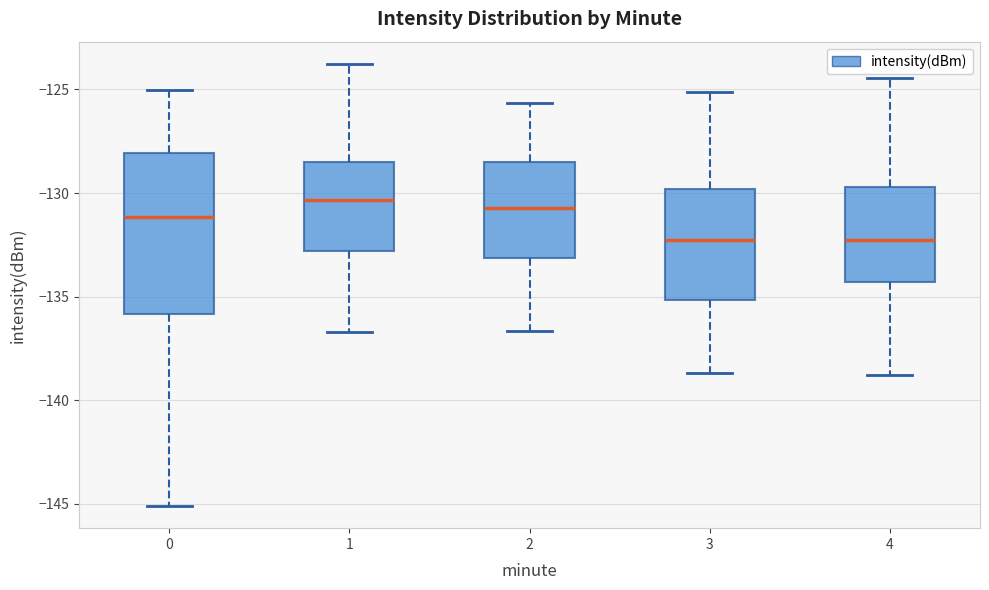

Reading left to right, transcribe this box plot: for each box, give where its median line is, the range the box spans, and where its two whiskers end, as read against the y-axis. The values are not printed on the chart, so give them approximately, as read against the axis.

0: median -131.0, box -136.0 to -128.0, whiskers -145.0 to -125.0
1: median -130.5, box -133.0 to -128.5, whiskers -136.5 to -124.0
2: median -130.5, box -133.0 to -128.5, whiskers -136.5 to -125.5
3: median -132.5, box -135.0 to -130.0, whiskers -138.5 to -125.0
4: median -132.5, box -134.5 to -129.5, whiskers -139.0 to -124.5